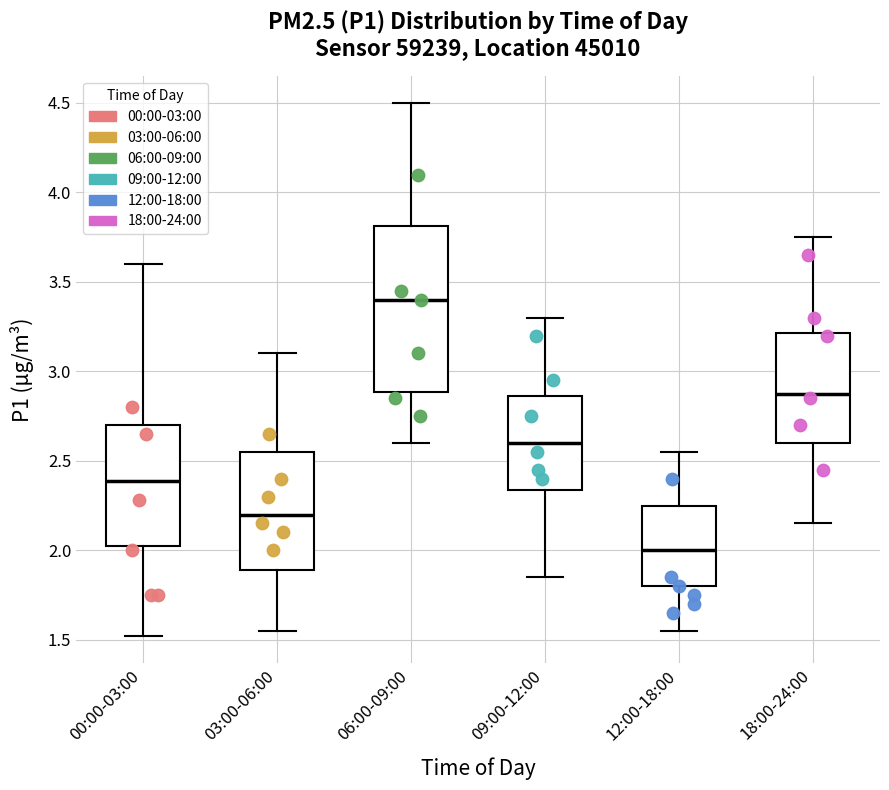

Which box is the tallest, from its lower edge to its upper edge?

06:00-09:00